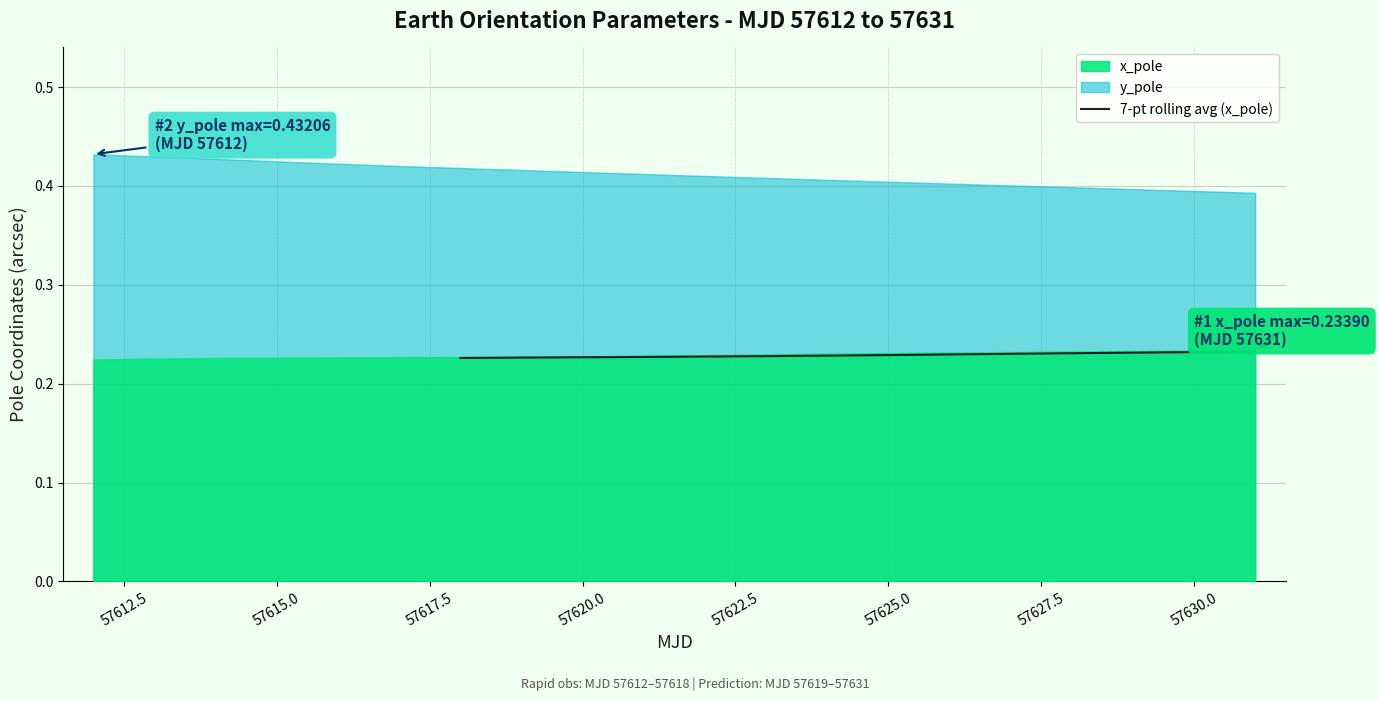

The 7-pt rolling avg (x_pole) series shows 0.4 at 57625.0. True or false?

False